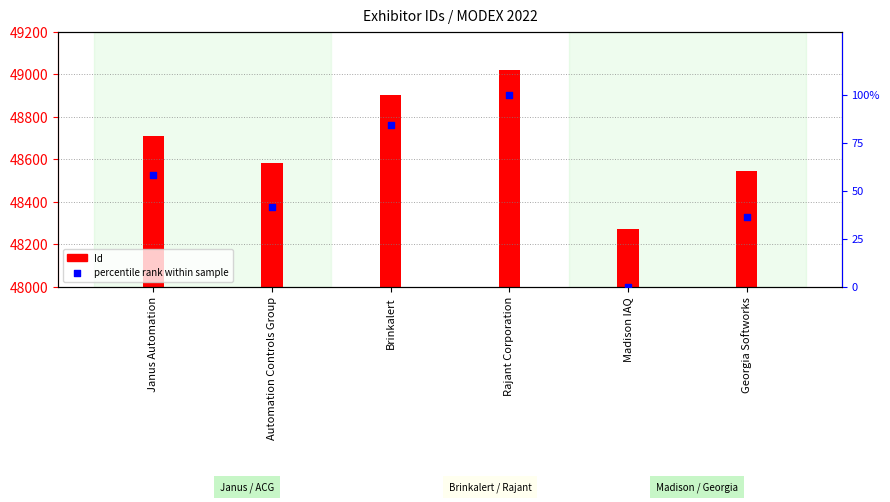

Which series has the largest total across all categories?

Id